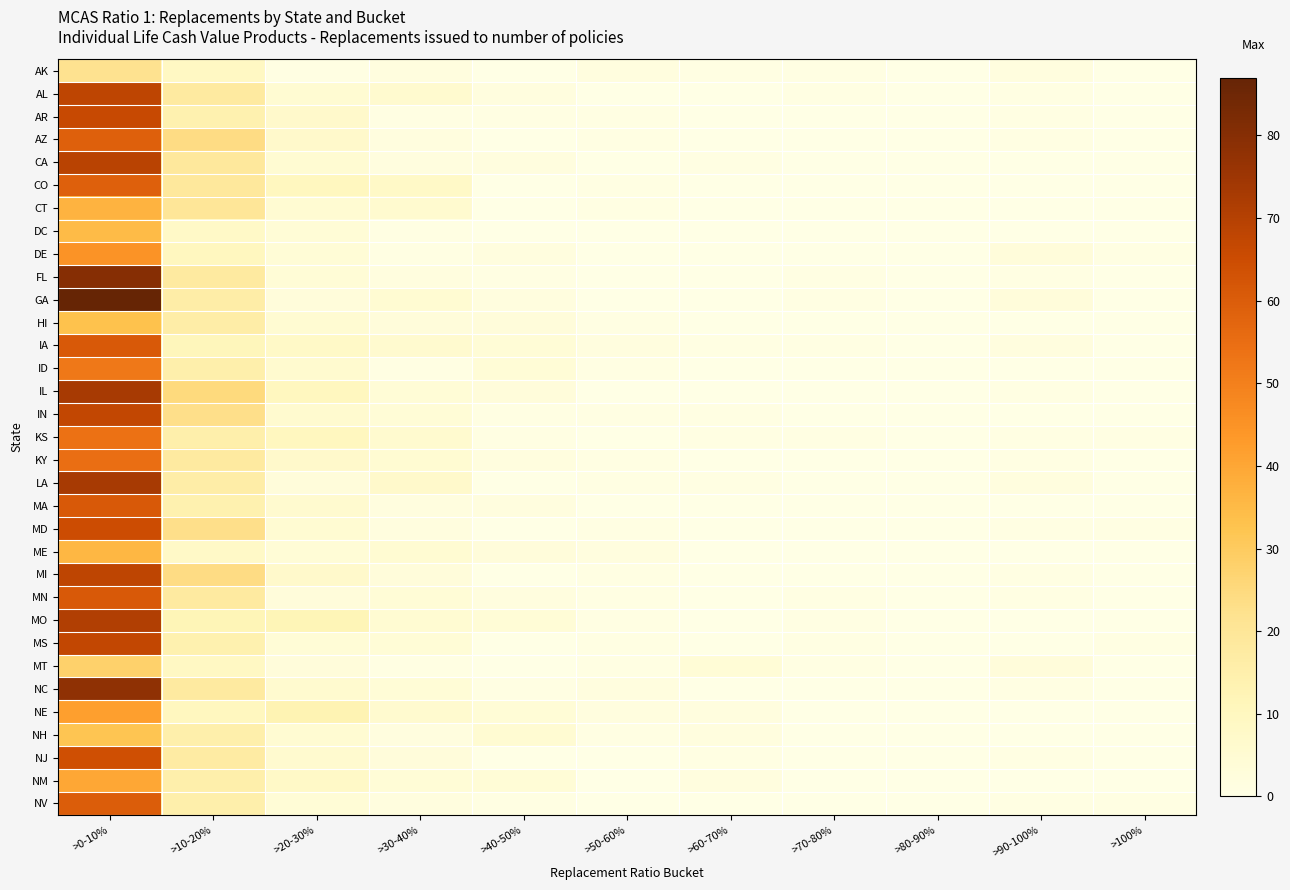

Which series has the widest spread of values?

GA